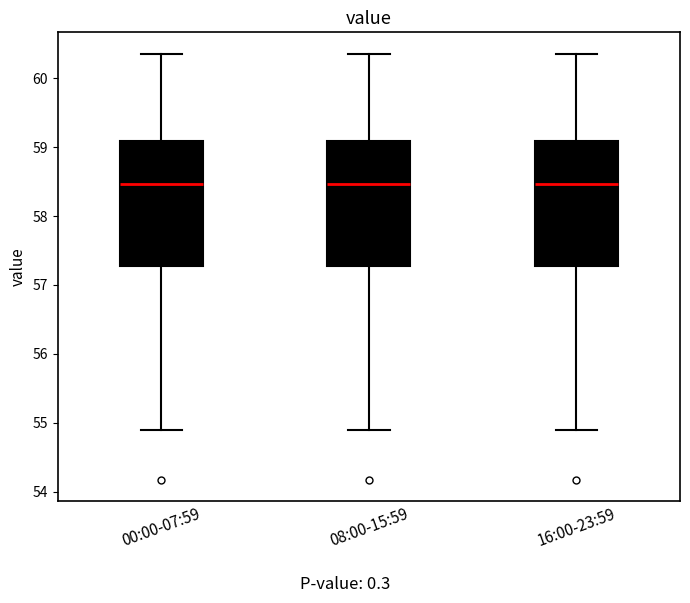

Reading left to right, read every box against the y-axis: the position of its median line, the range the box covers, and the ends of its whiskers. The values are not printed on the chart, so give them approximately, as read against the axis.

00:00-07:59: median 58.5, box 57.3 to 59.1, whiskers 54.9 to 60.4
08:00-15:59: median 58.5, box 57.3 to 59.1, whiskers 54.9 to 60.4
16:00-23:59: median 58.5, box 57.3 to 59.1, whiskers 54.9 to 60.4